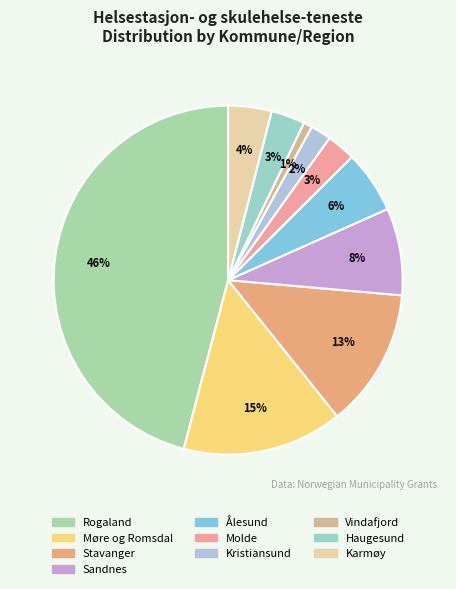

To the nearest percent, what percentage of the pie is Vindafjord?

1%